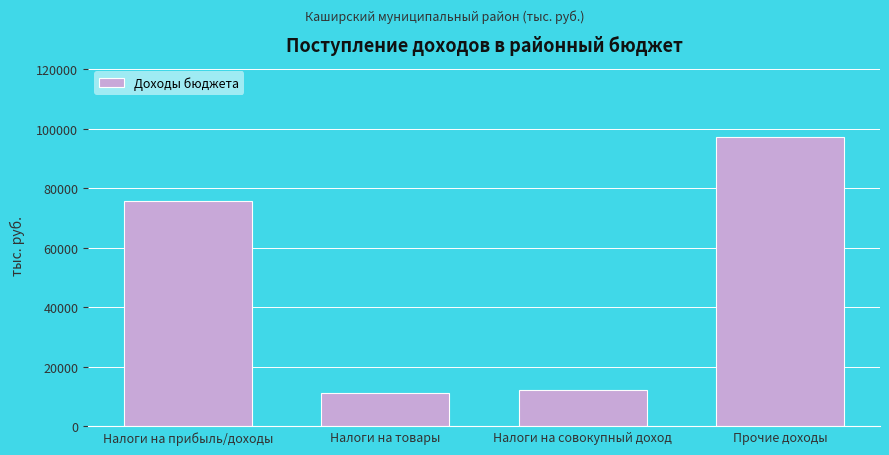

Reading left to right, transcribe all the data shown in this chart.

Налоги на прибыль/доходы=75717.7	Налоги на товары=11281.3	Налоги на совокупный доход=12349.2	Прочие доходы=97184.6